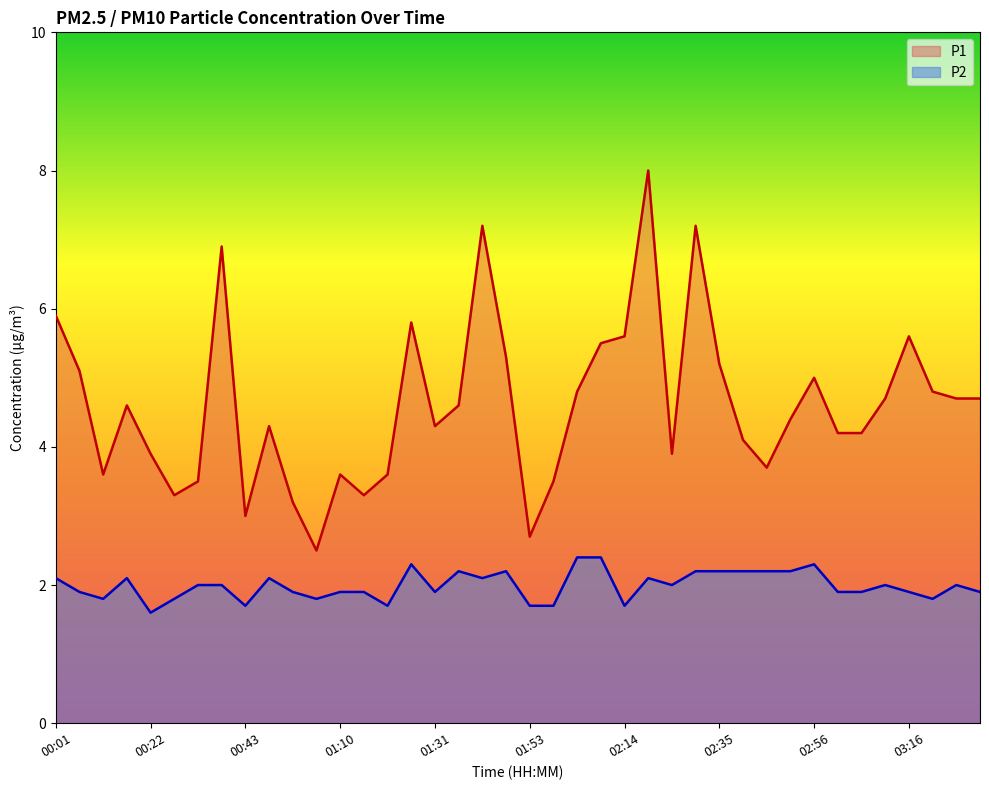

What is the sum of the P2 values at 02:30 and 00:38?

4.2